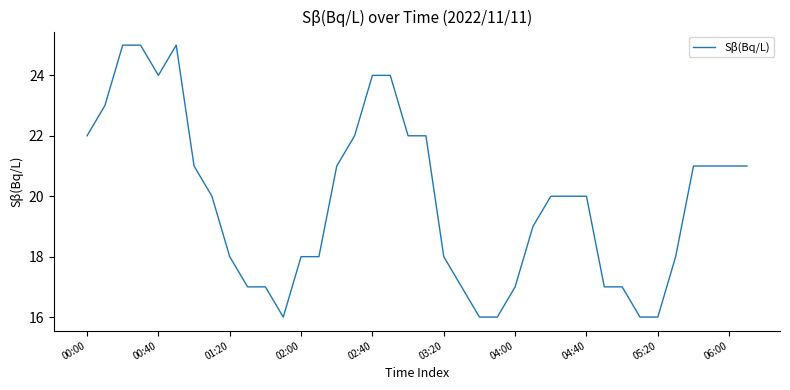

What is the maximum value shown in the chart?

25